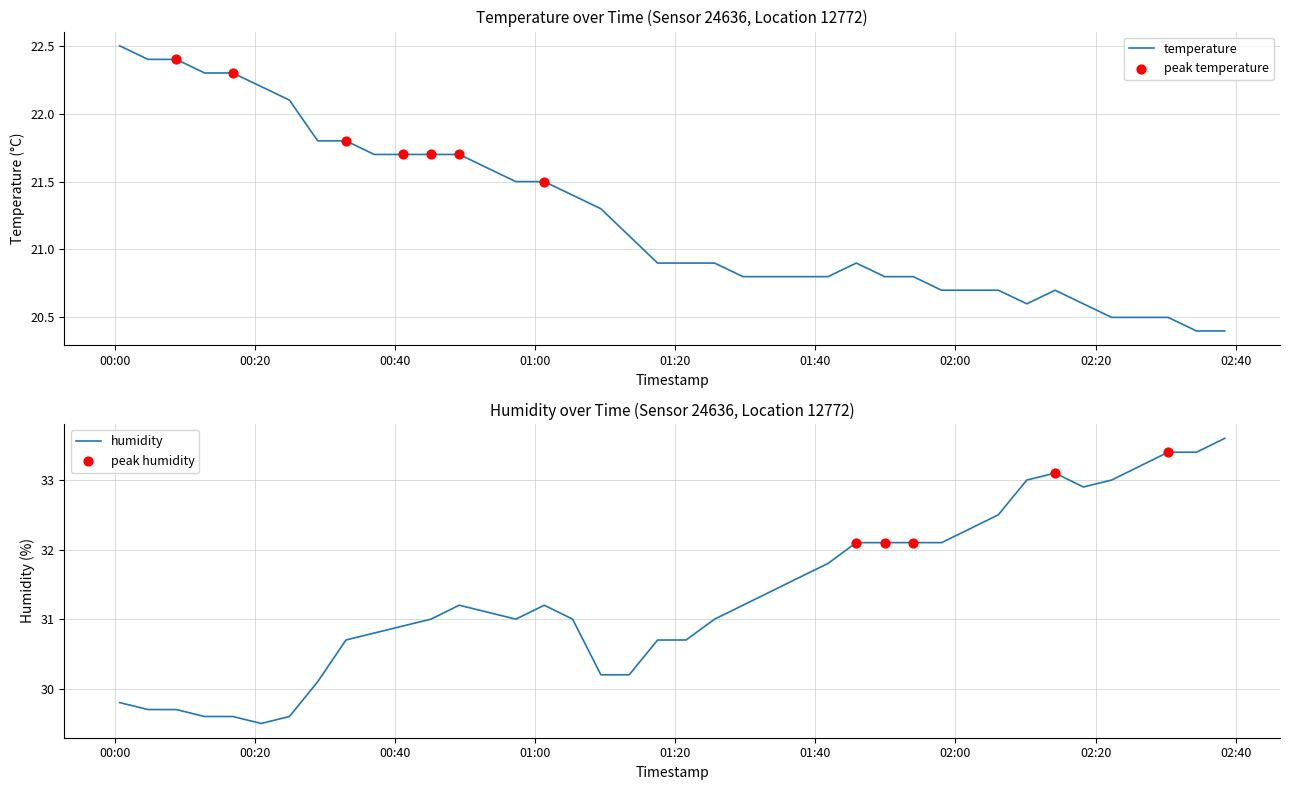

What are all the series names shown in the legend?

temperature, humidity